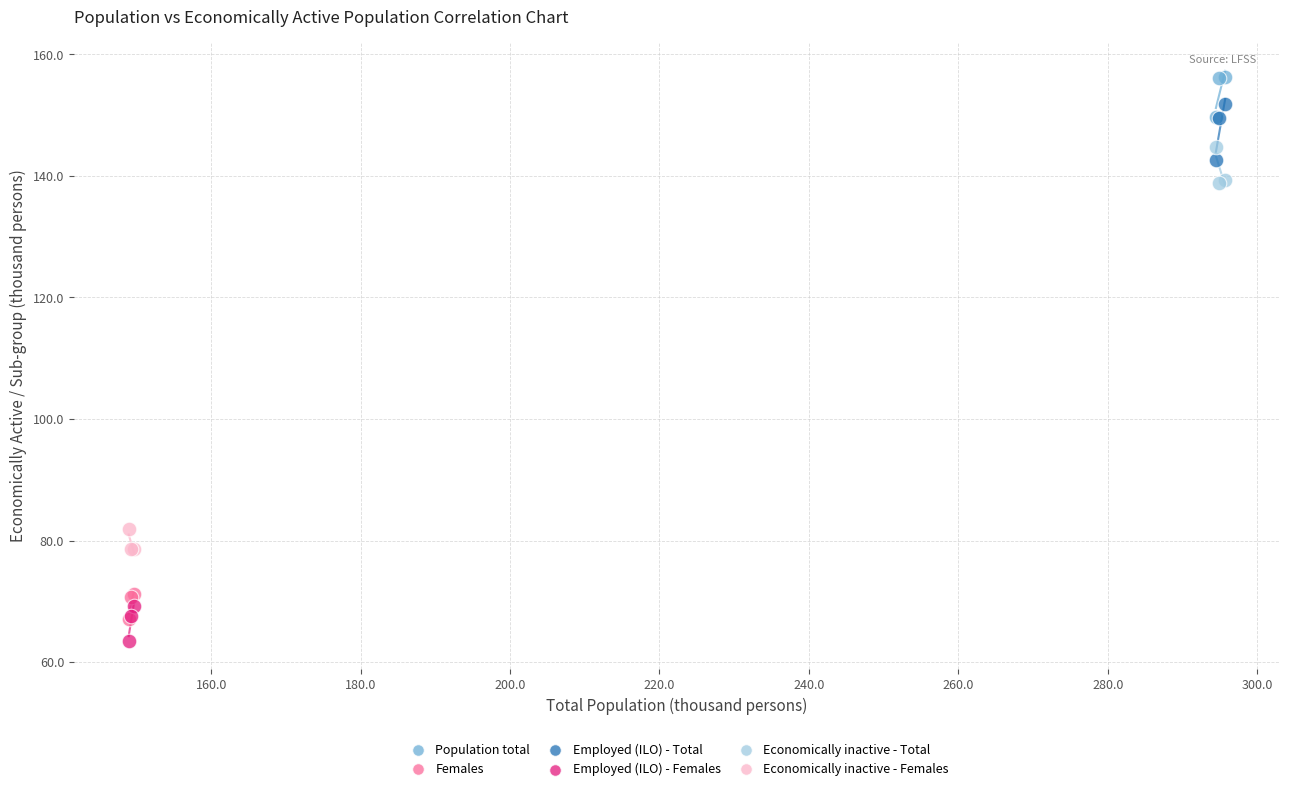

What are all the series names shown in the legend?

Population total, Females, Employed (ILO) - Total, Employed (ILO) - Females, Economically inactive - Total, Economically inactive - Females